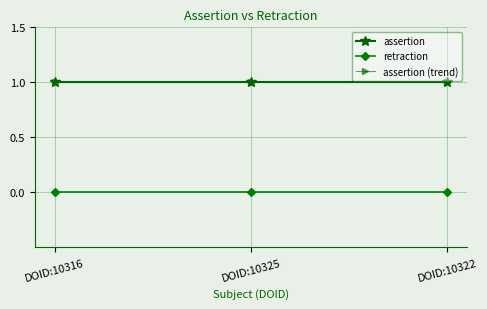

Which category has the lowest value across all series?

DOID:10316